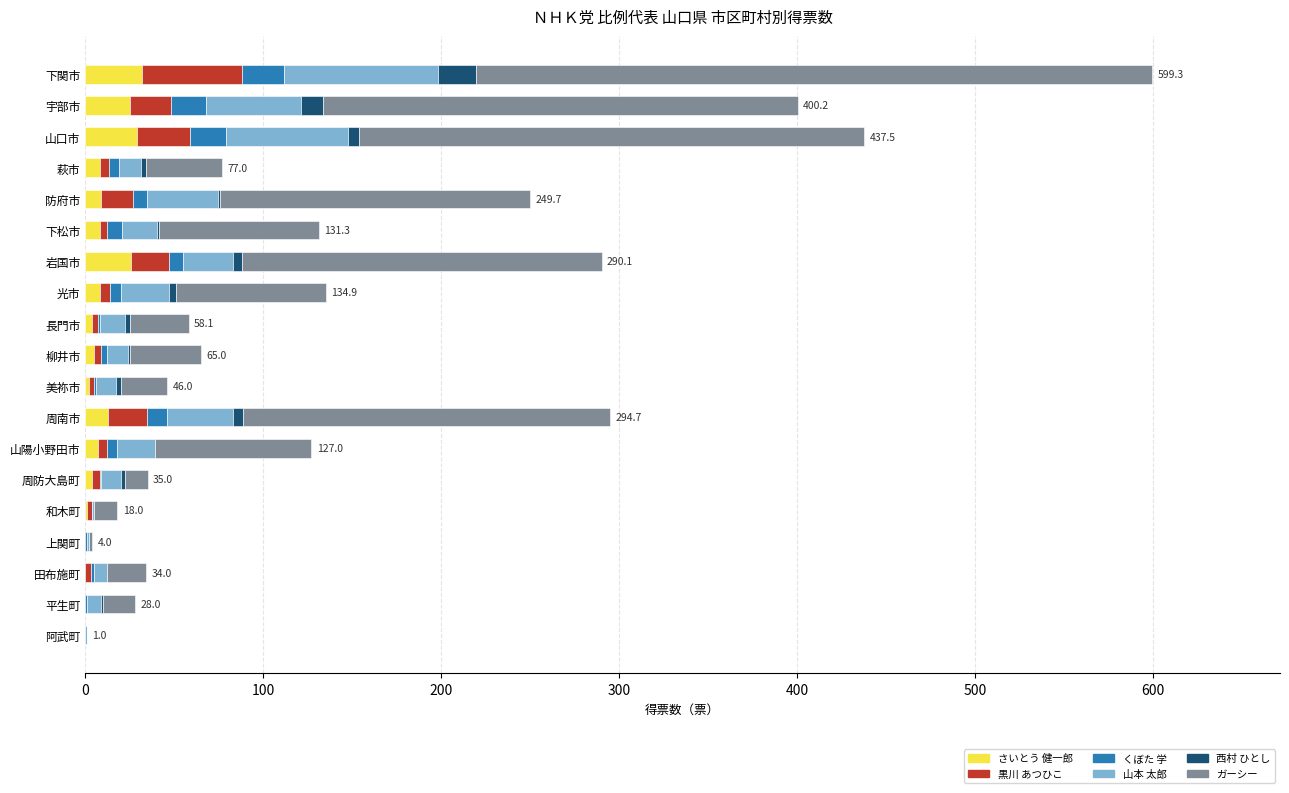

At which category is the sum across all series the highest?

下関市